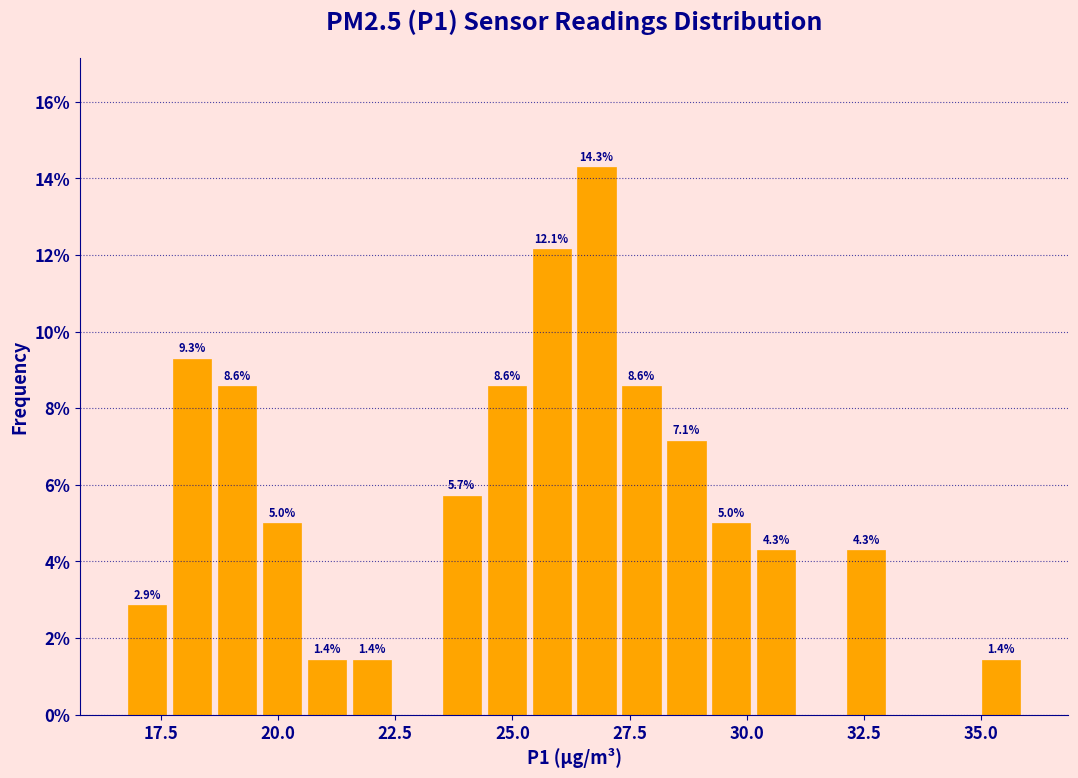

Around what value on the x-axis is the tallest bar? Give the approximate position of its centre, as read against the axis.

27.0